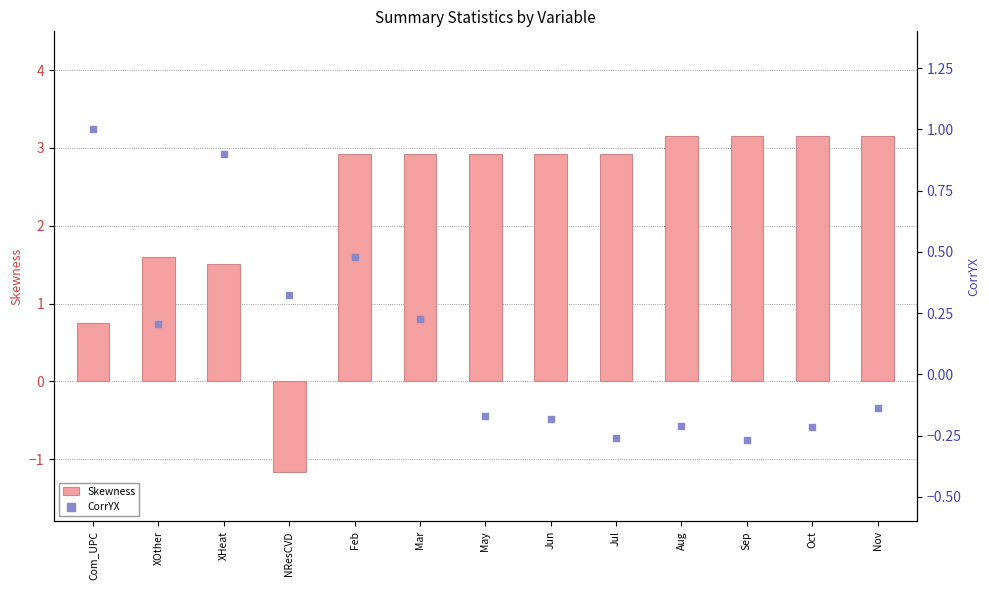

Which series has the largest total across all categories?

Skewness